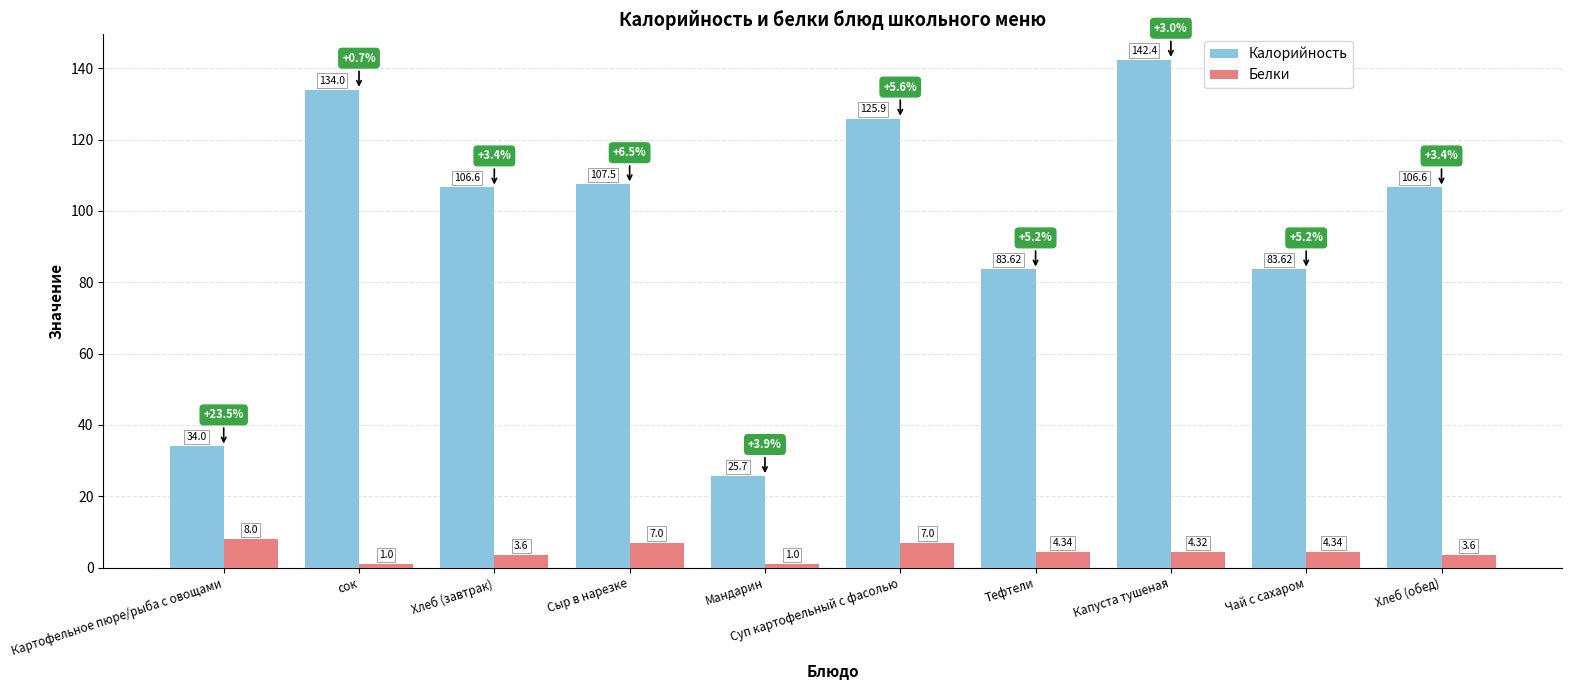

At which category is the sum across all series the highest?

Капуста тушеная